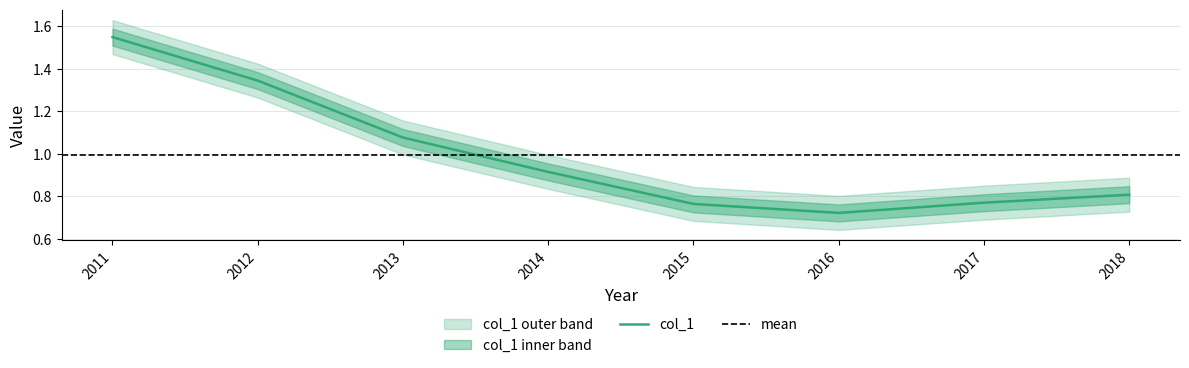

Reading left to right, transcribe all the data shown in this chart.

1.5	1.3	1.1	0.9	0.8	0.7	0.8	0.8